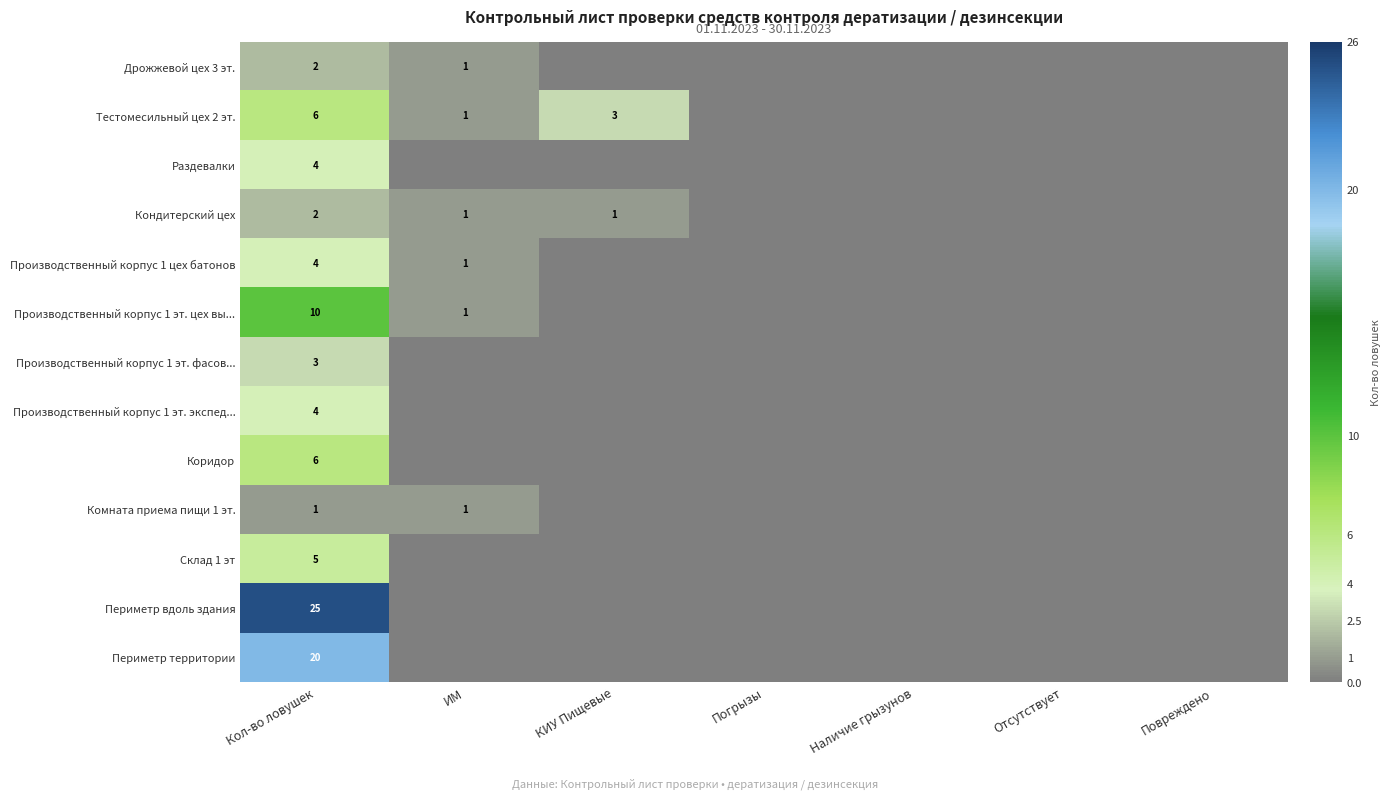

Is it true that Тестомесильный цех 2 эт. equals 3 at КИУ Пищевые?

True